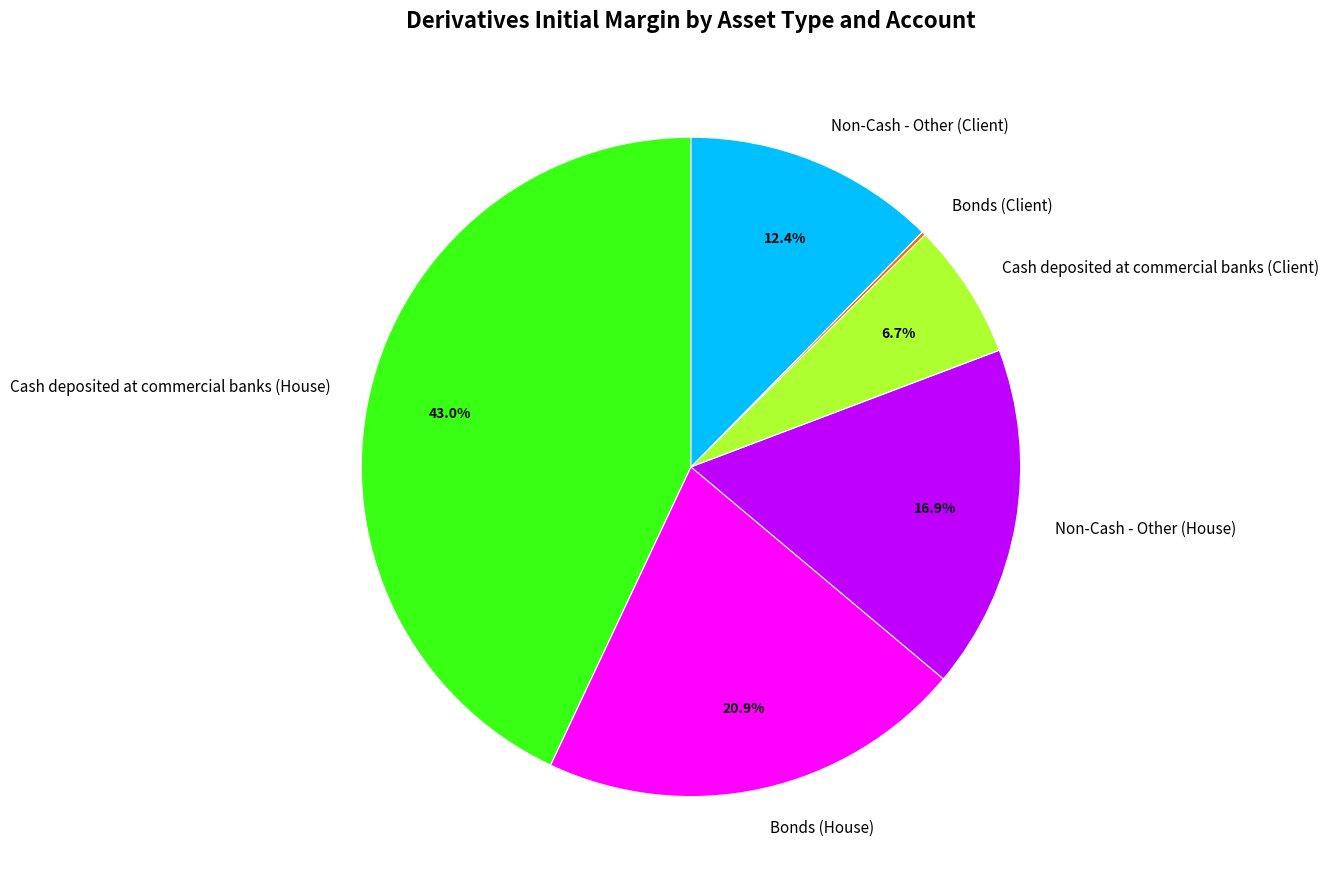

To the nearest percent, what is the difference between the largest and smallest slice percentages?

43%